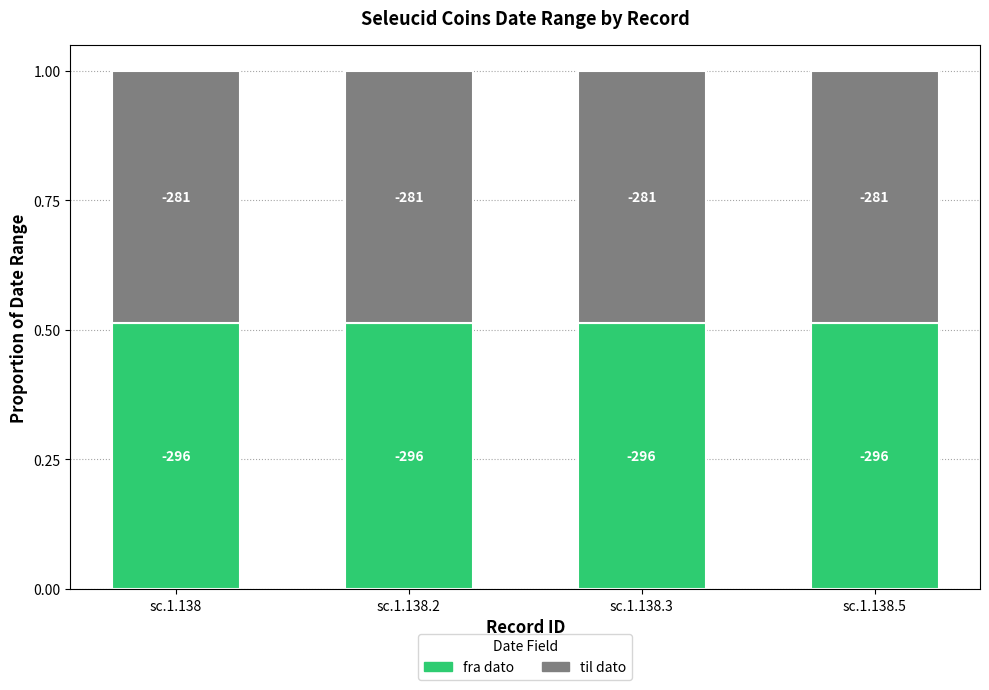

Are the bars horizontal?

No